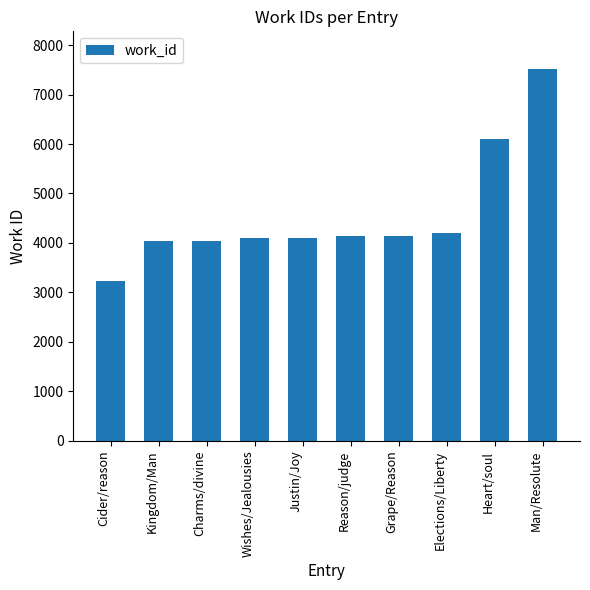

What is the label of the 3rd bar from the right?

Elections/Liberty